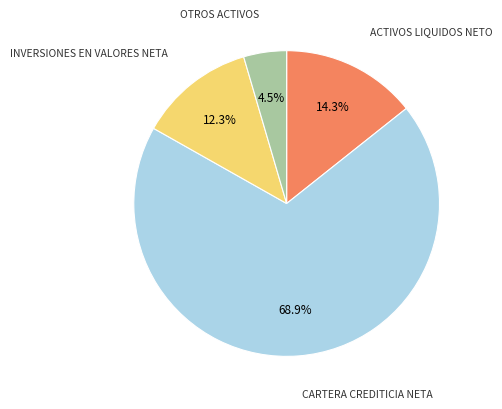

Is there a majority slice in this chart?

Yes